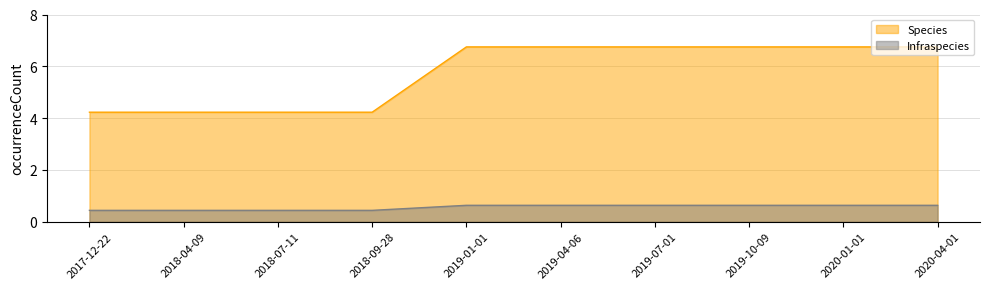

List the series in order of their peak value, highest first.

Species, Infraspecies